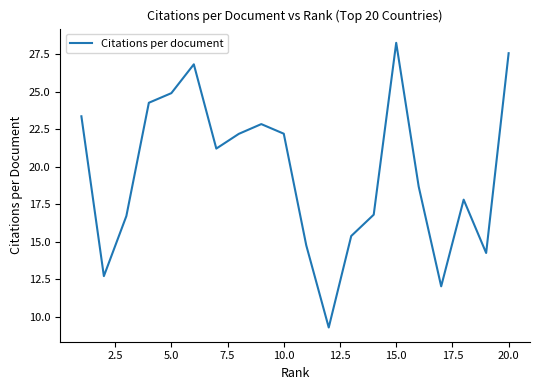

What is the greatest value displayed?

28.2